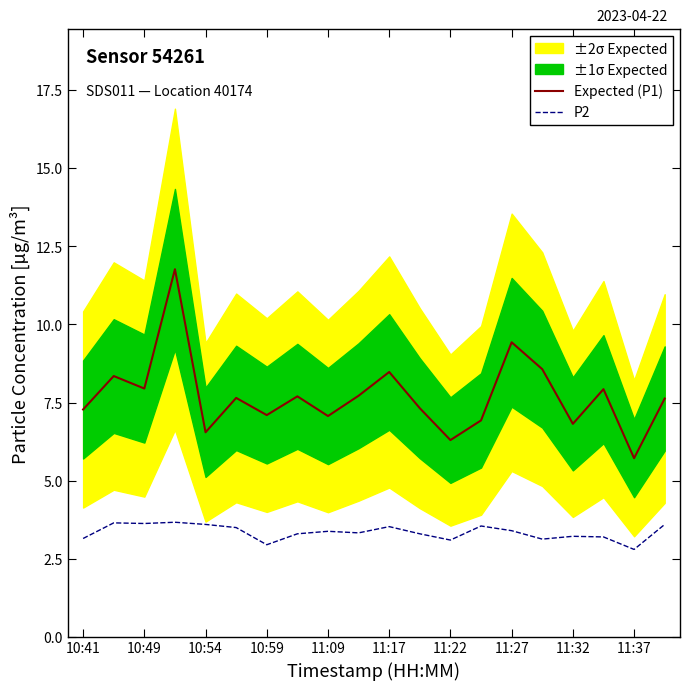

True or false: Expected (P1) and P2 intersect in this chart.

False